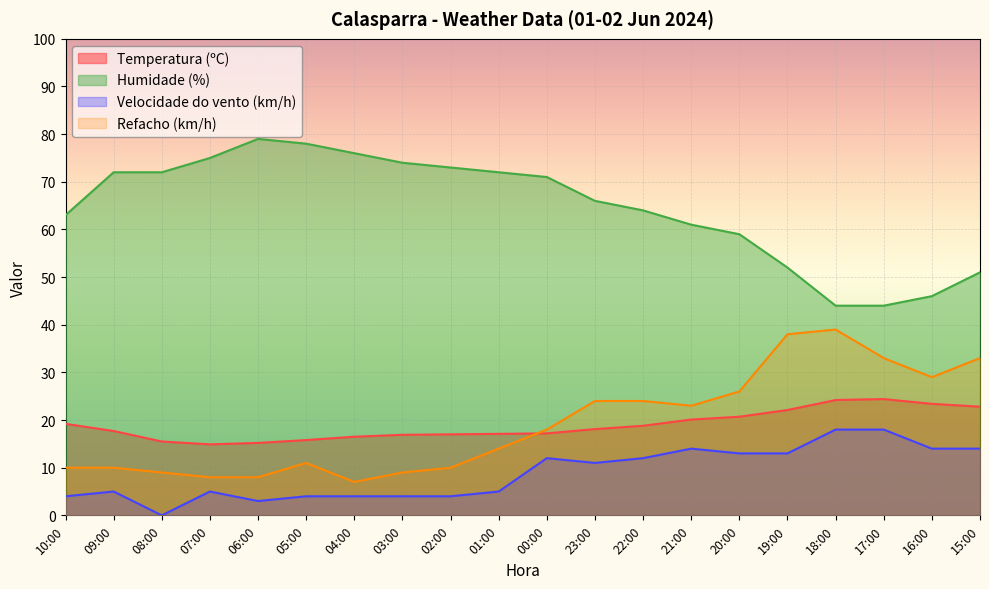

How many data points in Temperatura (ºC) are above 18?

10